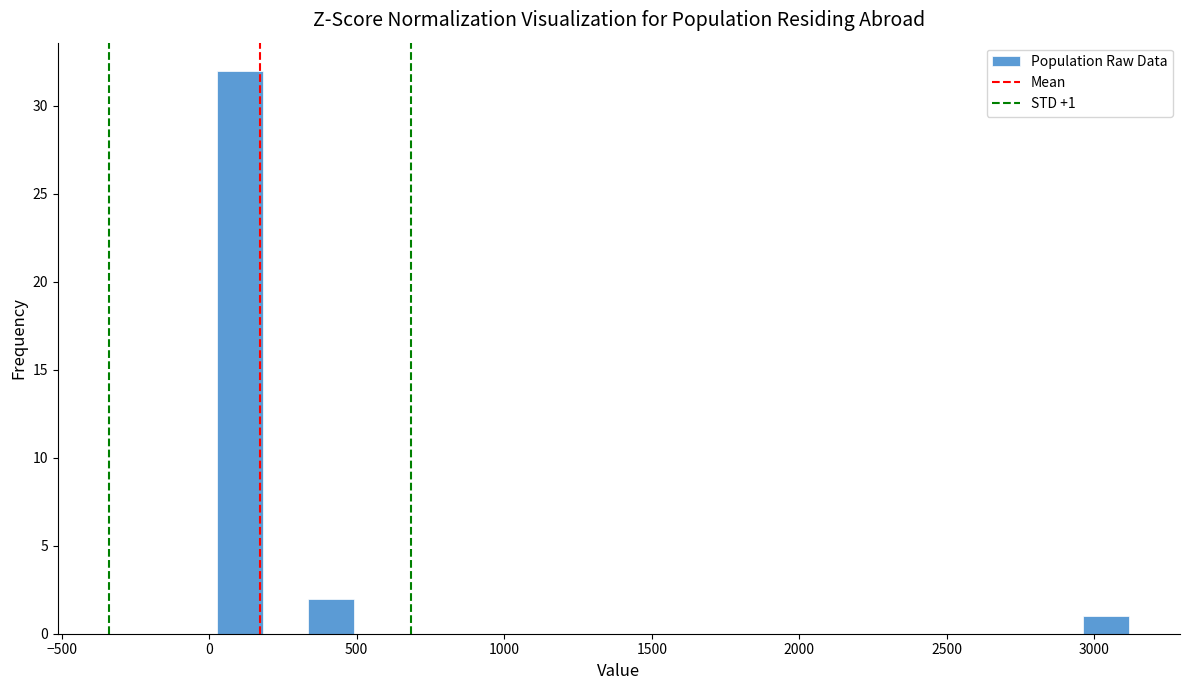

Around what value on the x-axis is the tallest bar? Give the approximate position of its centre, as read against the axis.

100